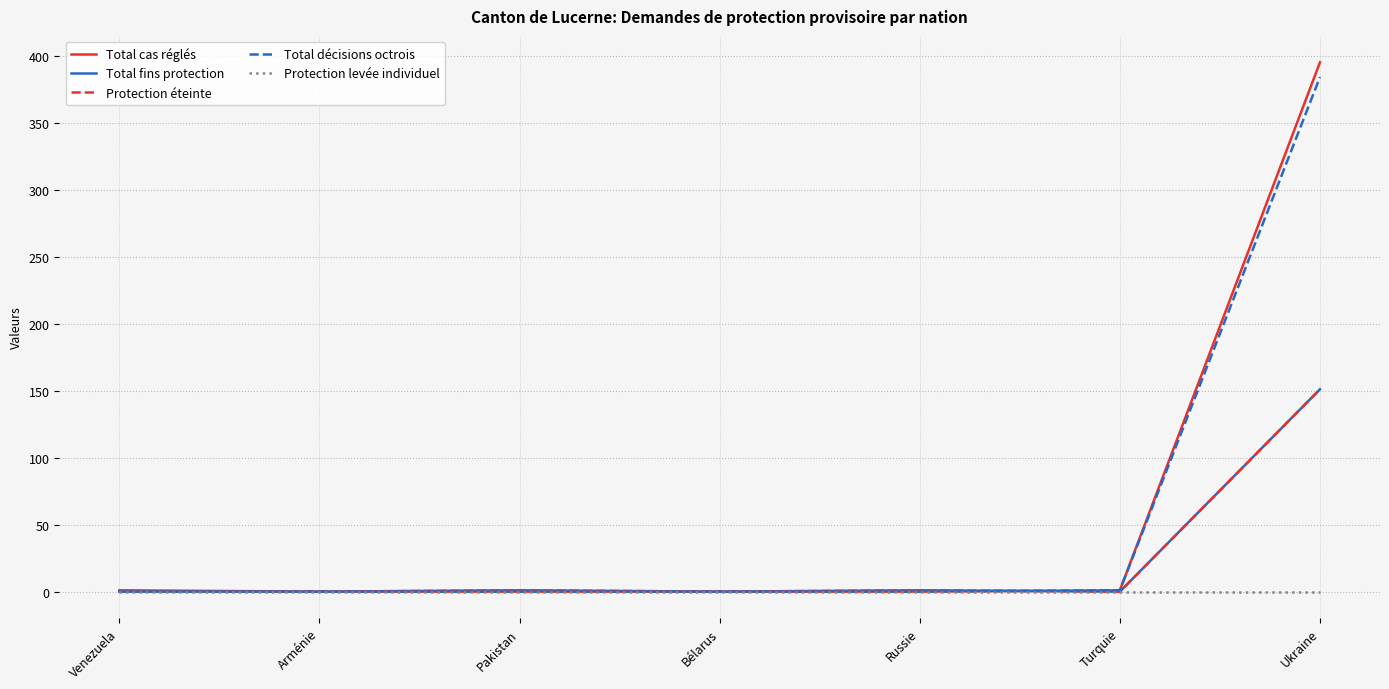

True or false: Total cas réglés has more than 1 interior local peaks.

False